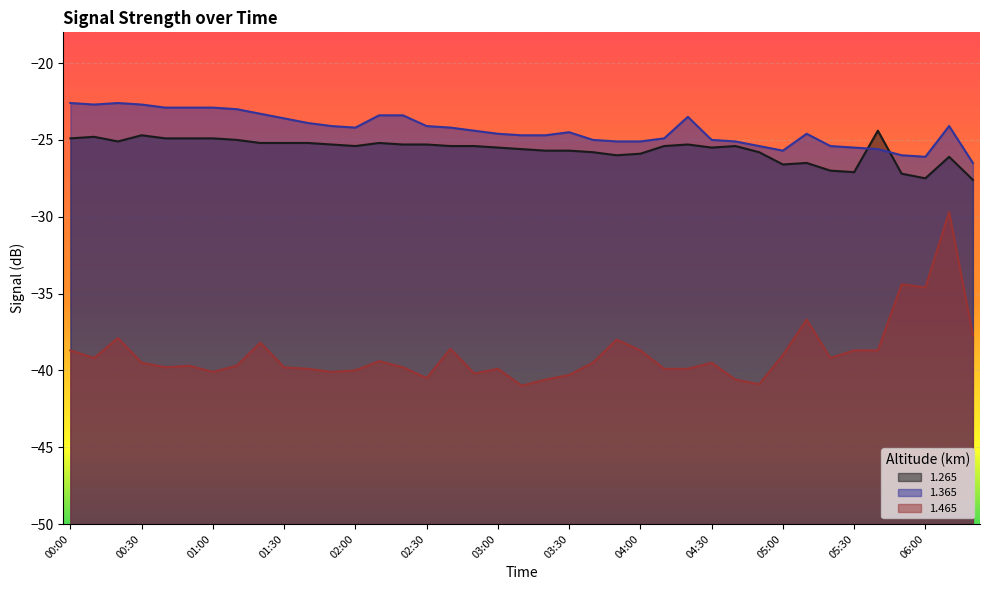

What is the greatest value displayed?

-22.6